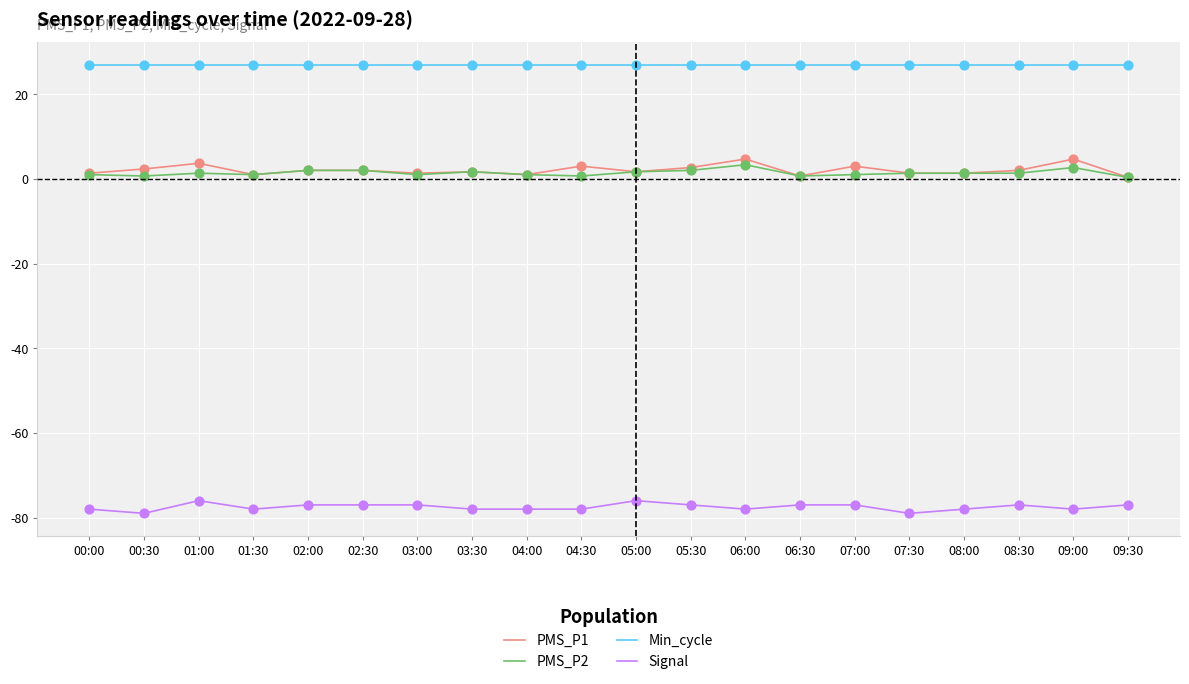

Is the value of Signal at 03:00 greater than the value of PMS_P2 at 08:30?

No